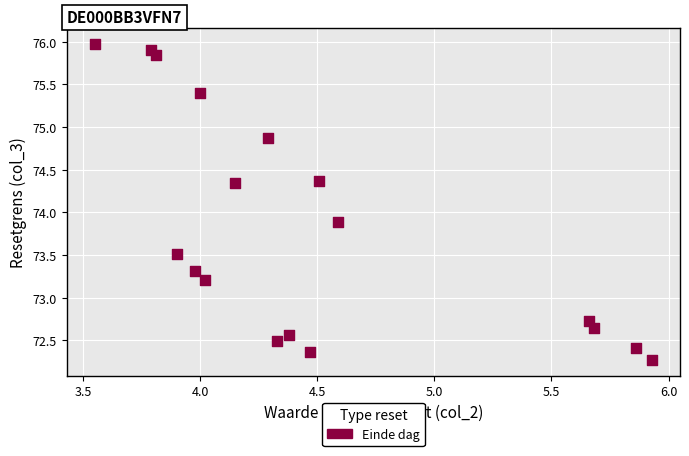

What Y value in the scatter plot is closest to 74?

73.9